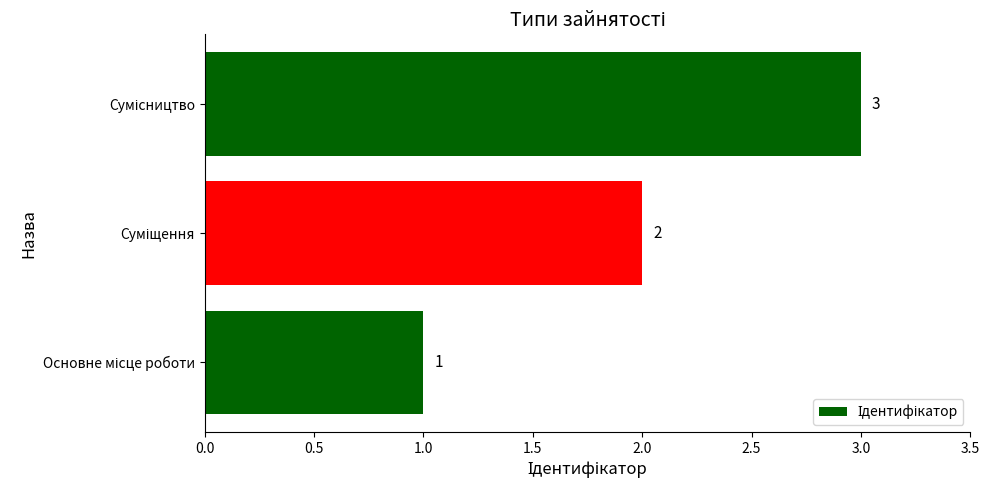

What is the sum of all values?

6